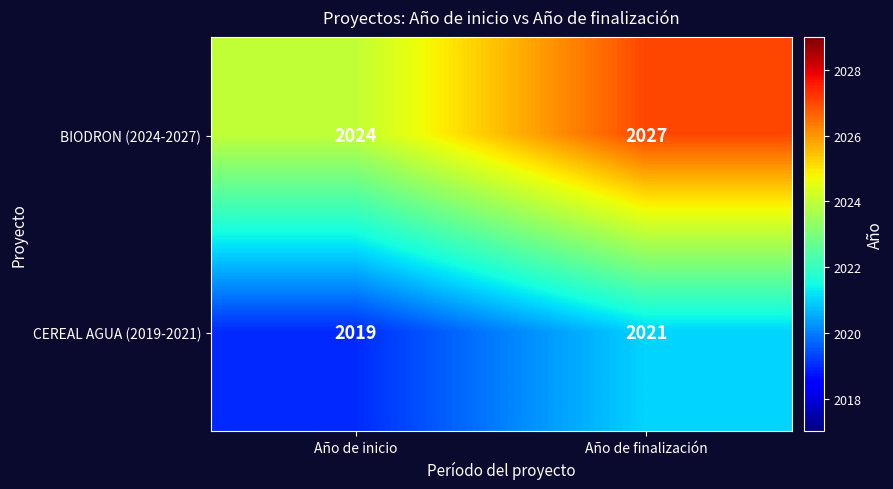

What is the greatest value displayed?

2027